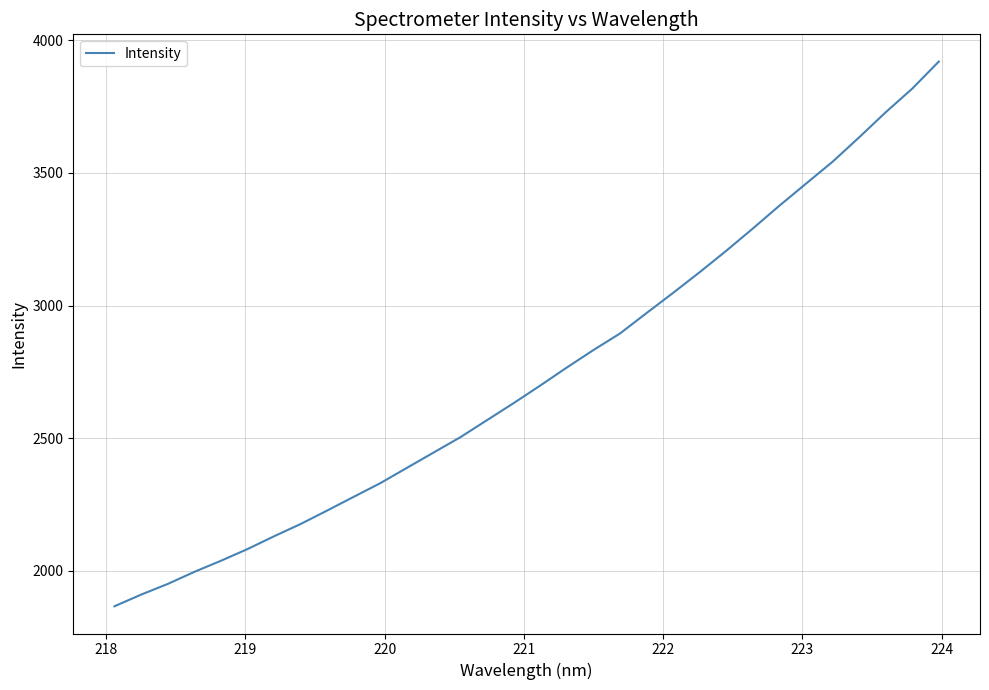

What is the maximum value shown in the chart?

3919.7